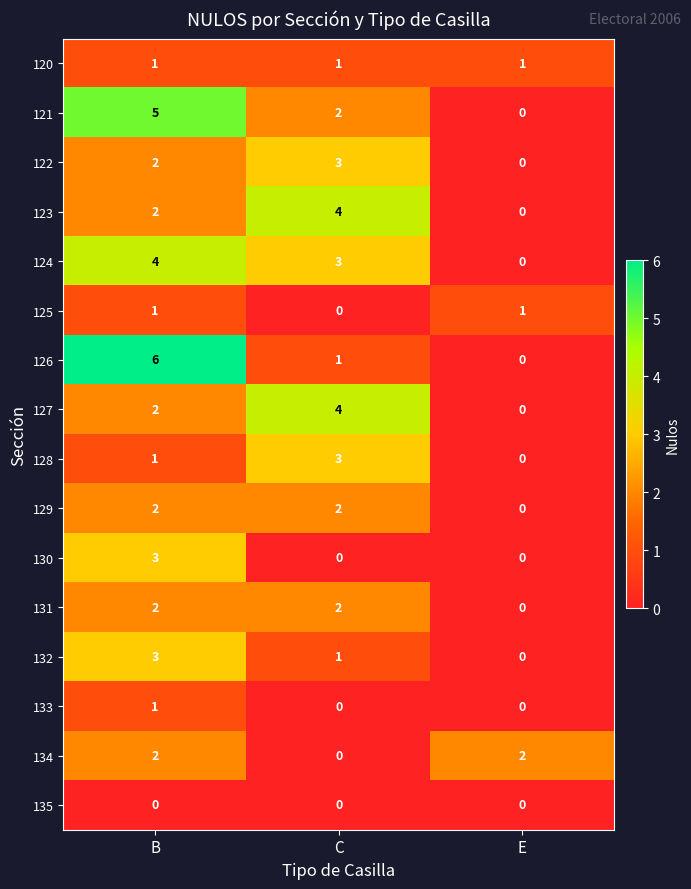

Between B and C, which series saw the biggest shift?

126